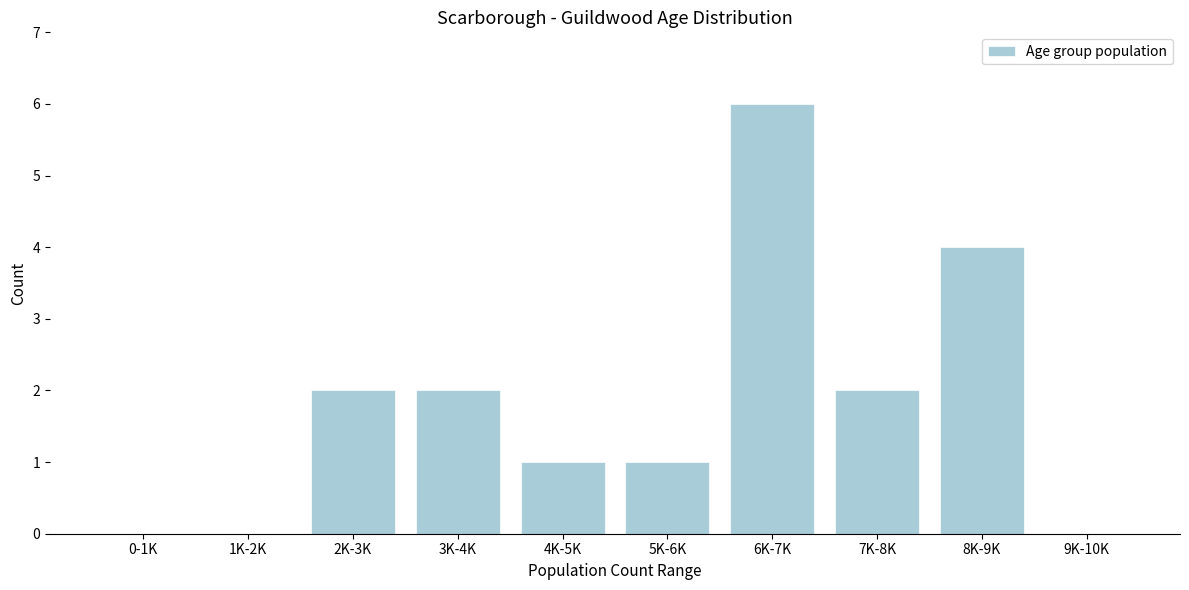

Reading right to left, extract all data points from this chart.

9K-10K=0	8K-9K=4	7K-8K=2	6K-7K=6	5K-6K=1	4K-5K=1	3K-4K=2	2K-3K=2	1K-2K=0	0-1K=0